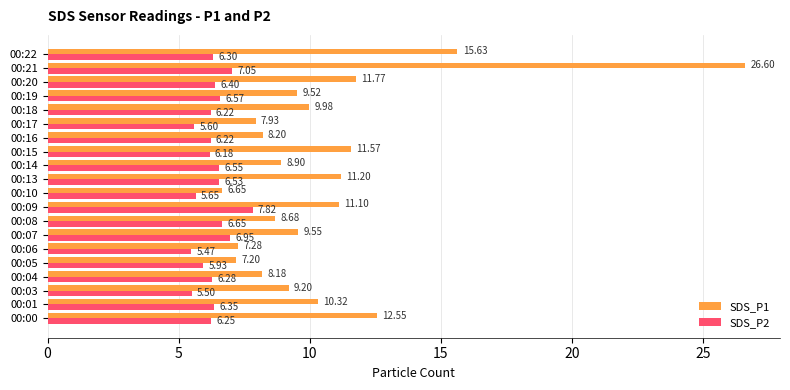

Which series has the largest total across all categories?

SDS_P1